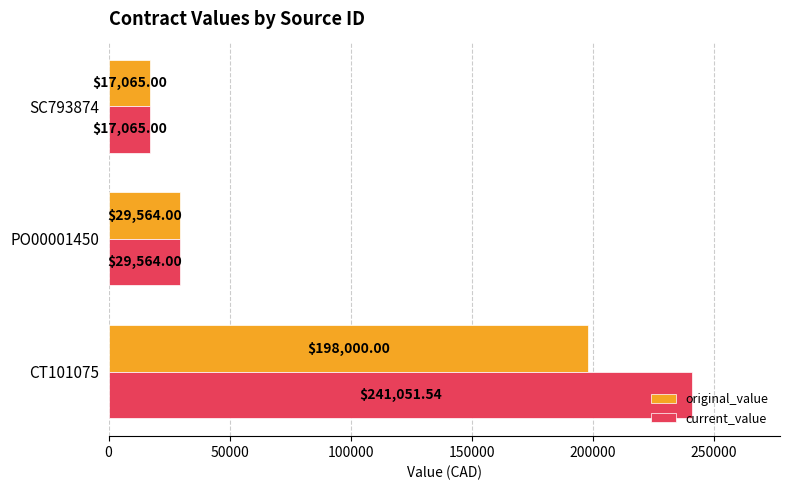

Rank the categories by original_value value from lowest to highest.

SC793874, PO00001450, CT101075